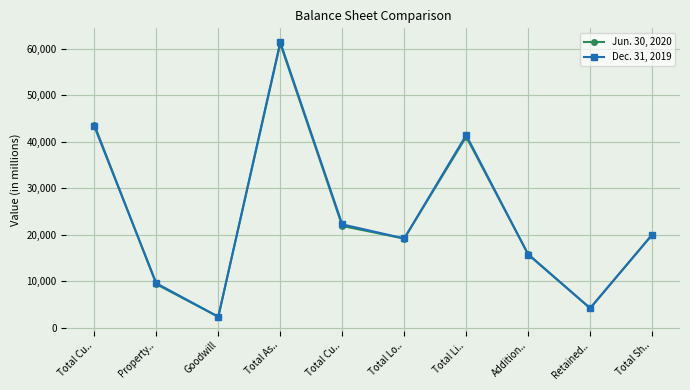

What are all the series names shown in the legend?

Jun. 30, 2020, Dec. 31, 2019